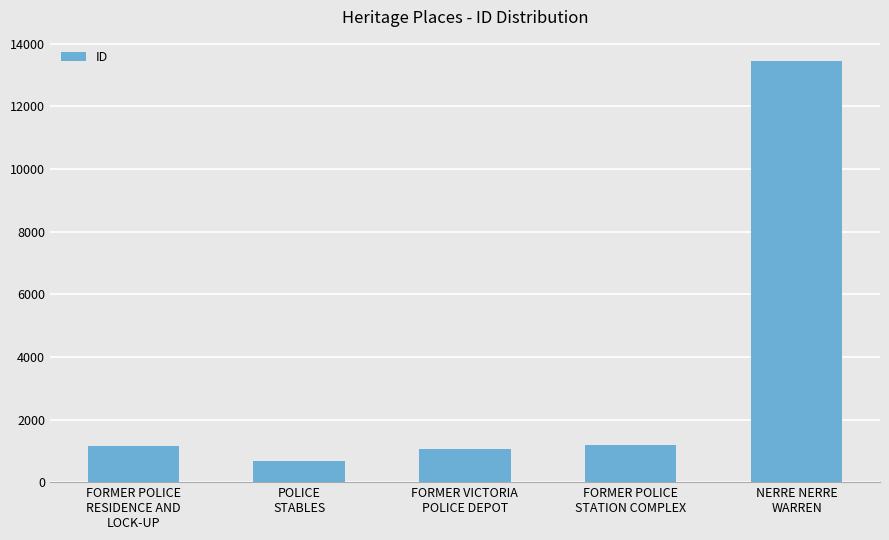

How many values are below 1142?

2